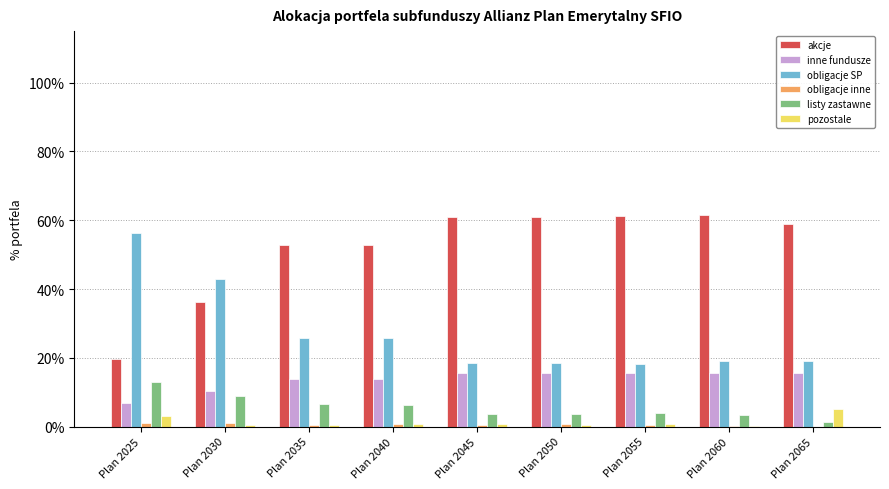

Are the bars horizontal?

No